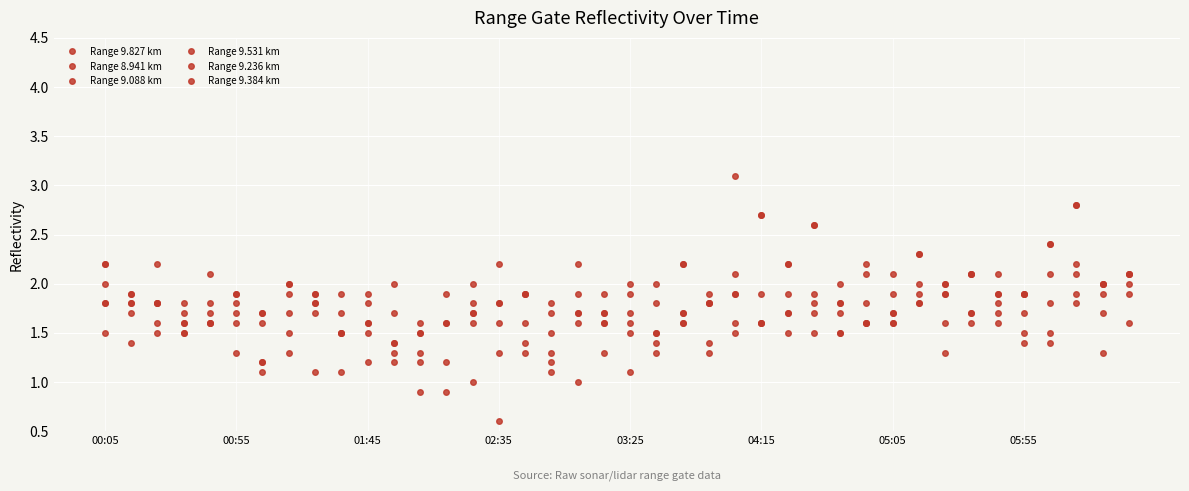

How many intersections are there between Range 9.088 km and Range 9.236 km?

16